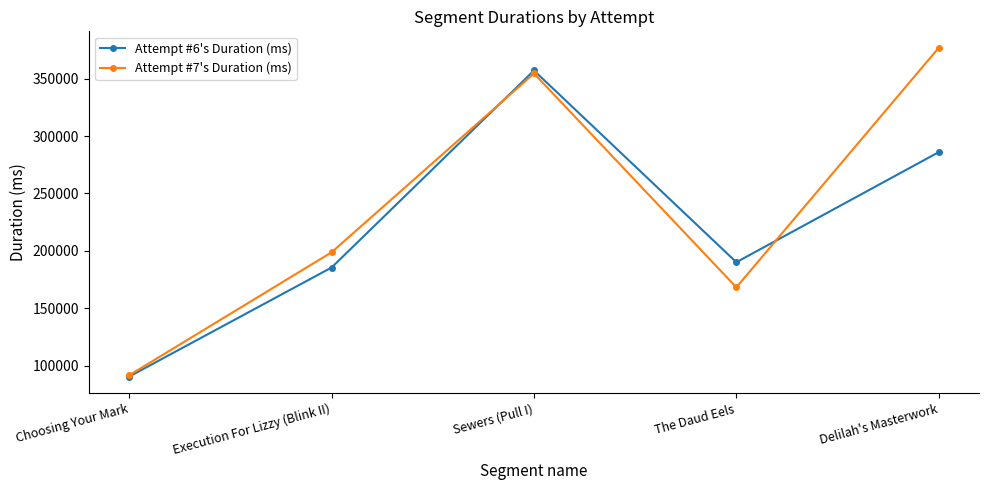

What is the label of the 4th point from the right?

Execution For Lizzy (Blink II)